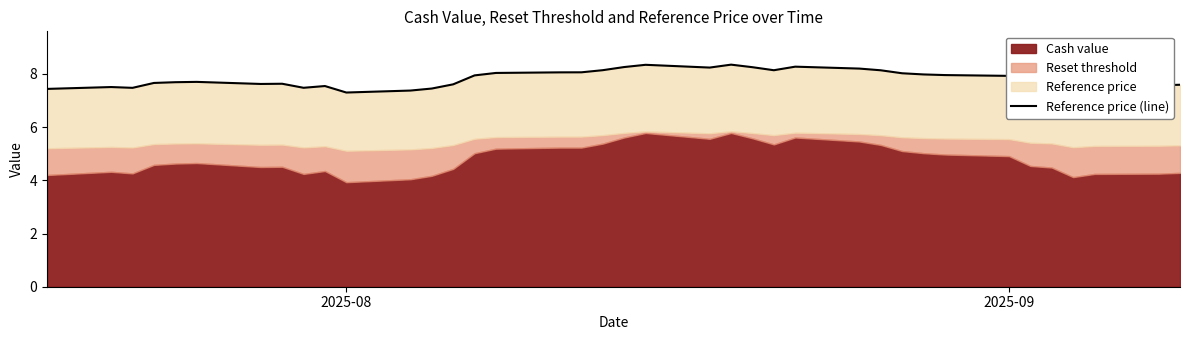

The value at 2025-09 is 7.9. True or false?

True